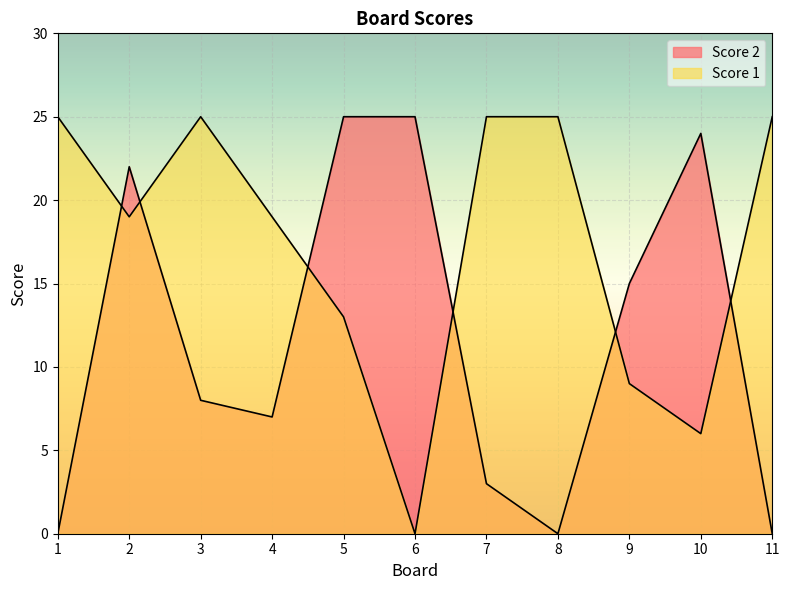

What are all the series names shown in the legend?

Score 2, Score 1